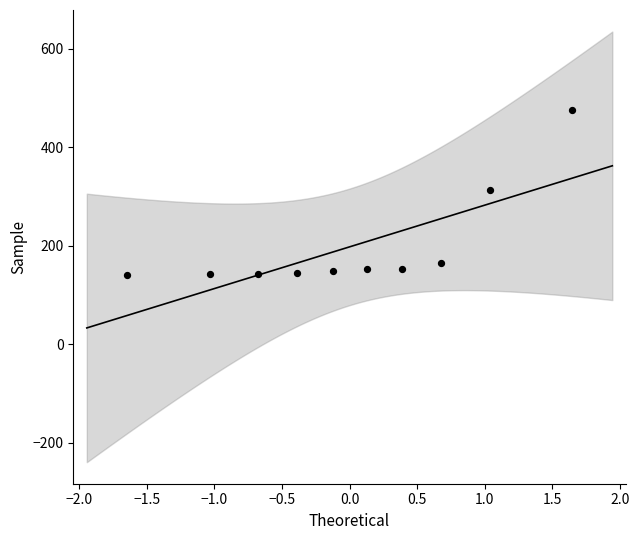

What is the range of Y values (max minus min)?

334.3